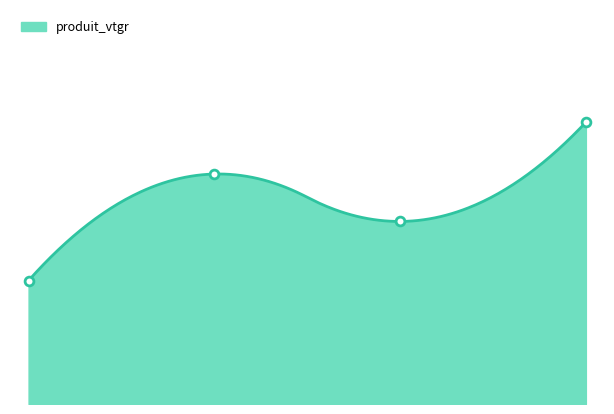

Approximately how many times larger is the value at cm=5 compared to cm=9?

0.4